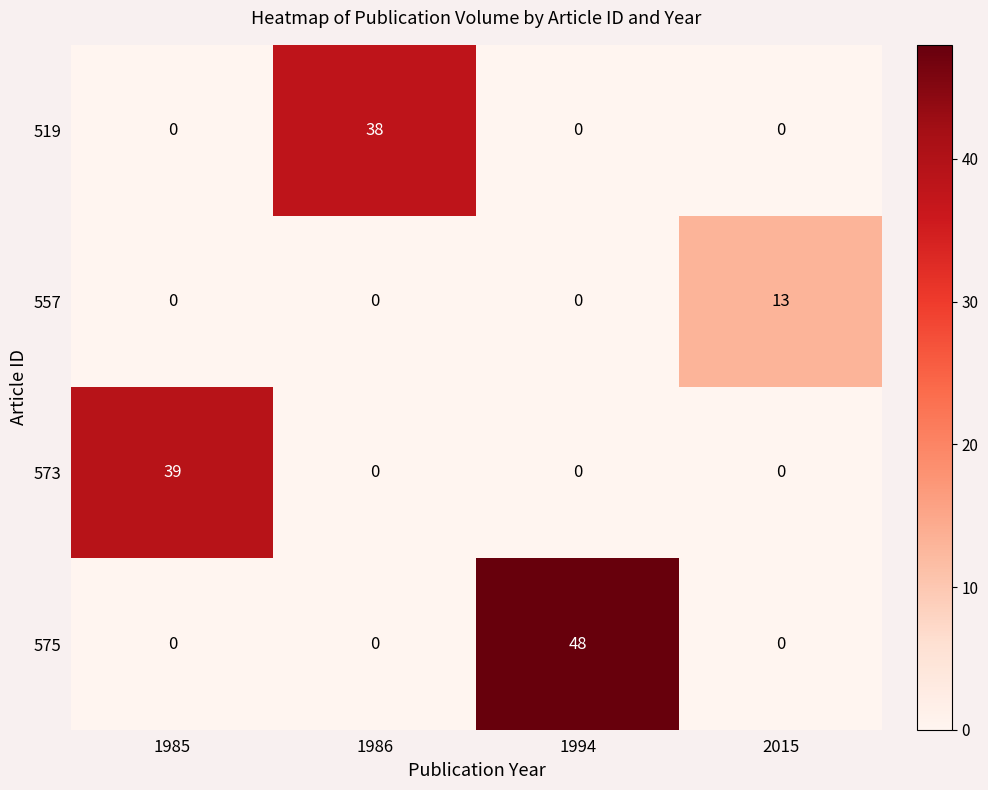

Which series has the largest range (max minus min)?

575